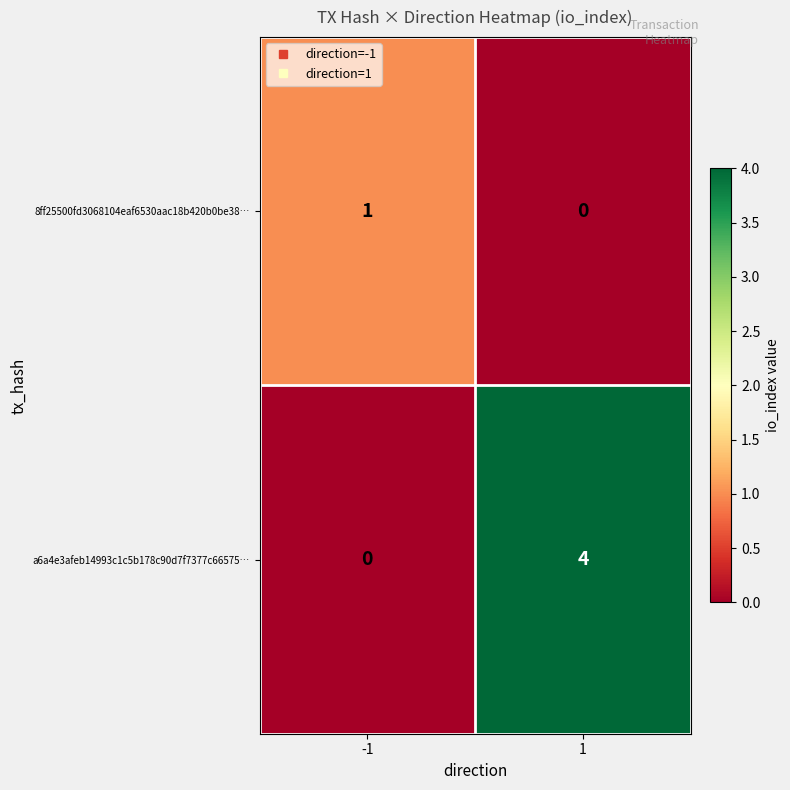

What is the sum of the a6a4e3afeb14993c1c5b178c90d7f7377c66575… values at 1 and -1?

4